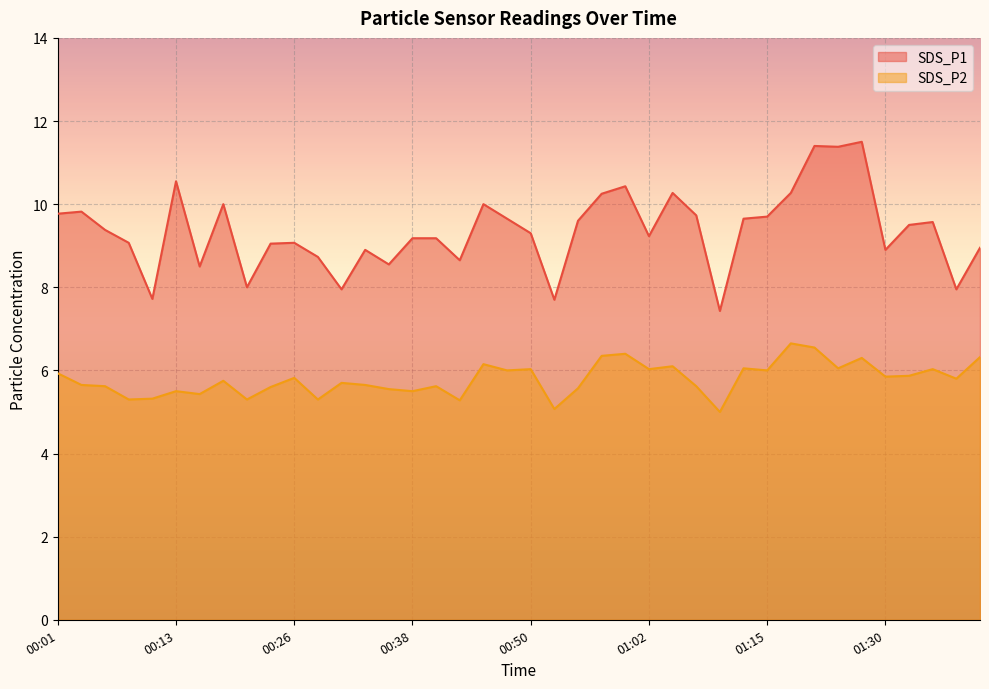

Read the SDS_P2 value at 00:13.

5.5